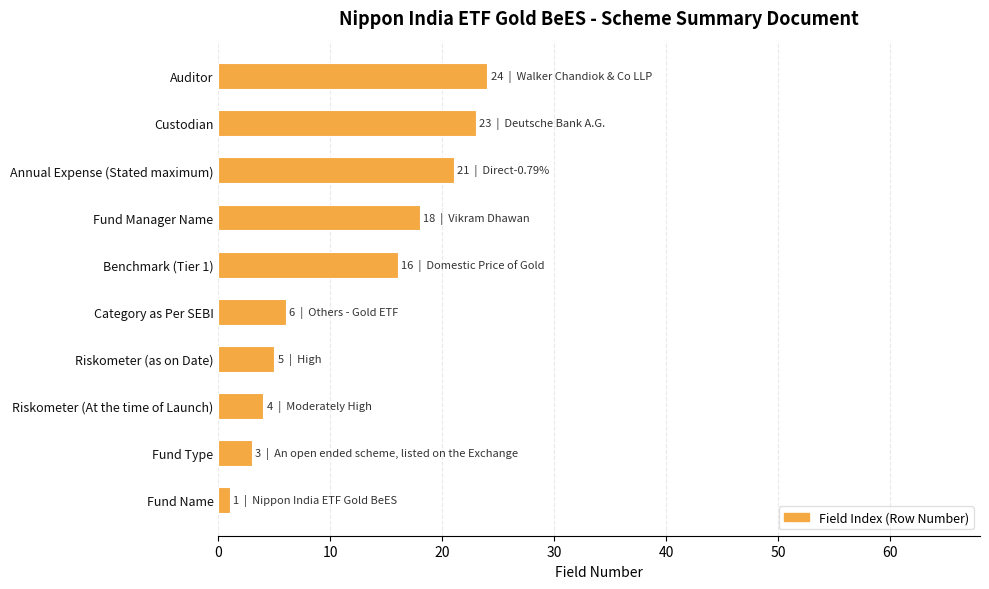

Read the value at Riskometer (as on Date).

5